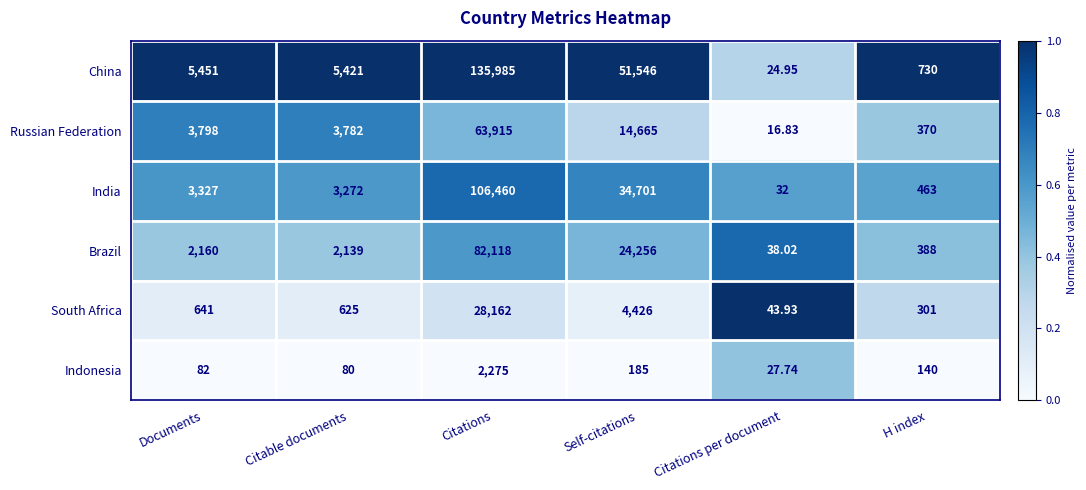

Which series has the largest range (max minus min)?

China